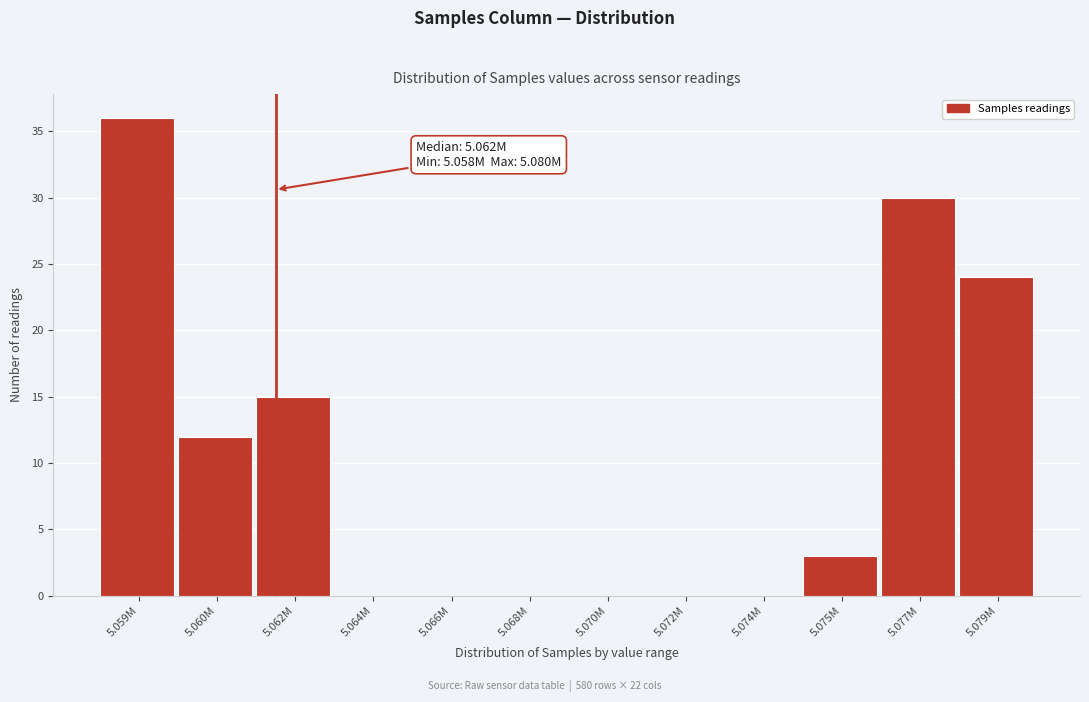

Reading right to left, what are all the values shown in this chart?

5.079M=24	5.077M=30	5.075M=3	5.074M=0	5.072M=0	5.070M=0	5.068M=0	5.066M=0	5.064M=0	5.062M=15	5.060M=12	5.059M=36